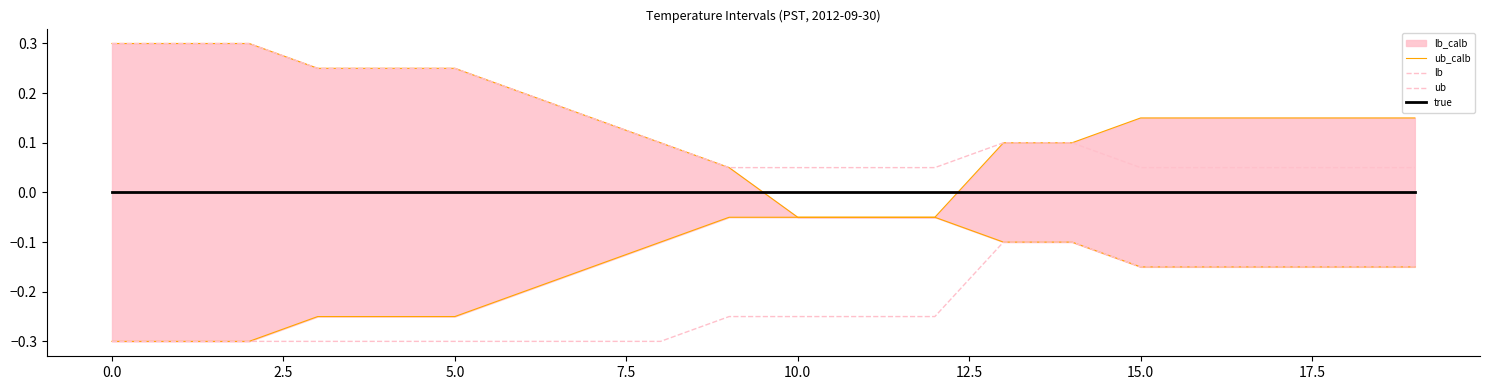

Is this an area chart (filled region under the line)?

No